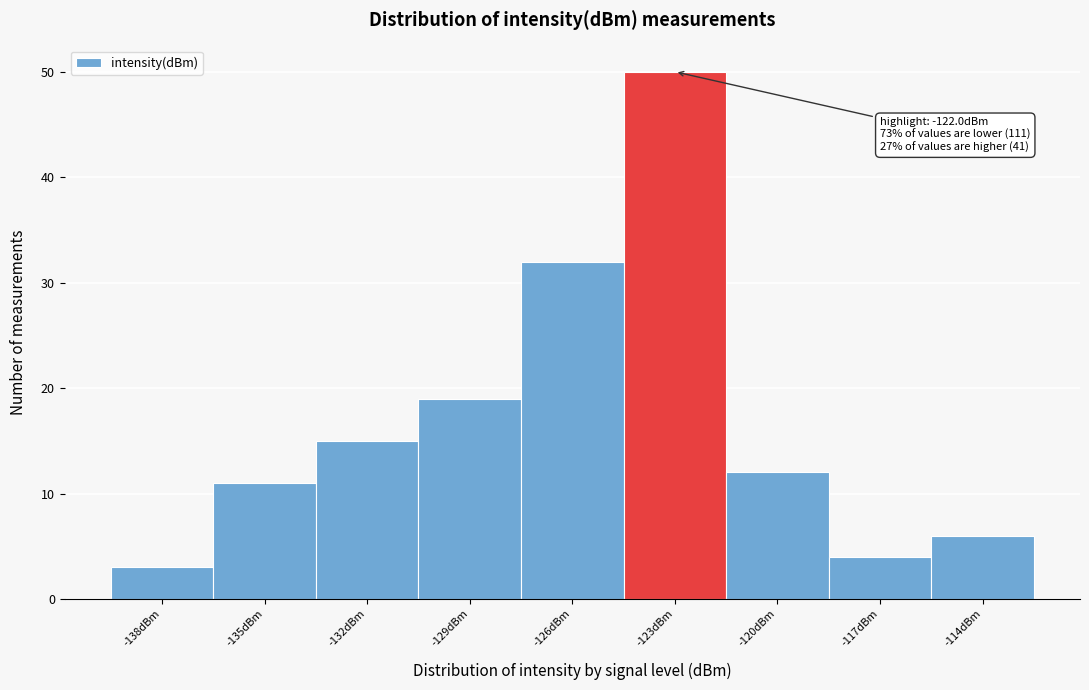

Reading right to left, transcribe all the data shown in this chart.

-114dBm=6	-117dBm=4	-120dBm=12	-123dBm=50	-126dBm=32	-129dBm=19	-132dBm=15	-135dBm=11	-138dBm=3